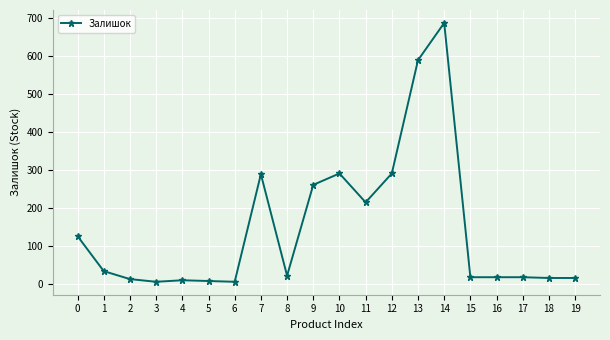

What is the maximum value shown in the chart?

686